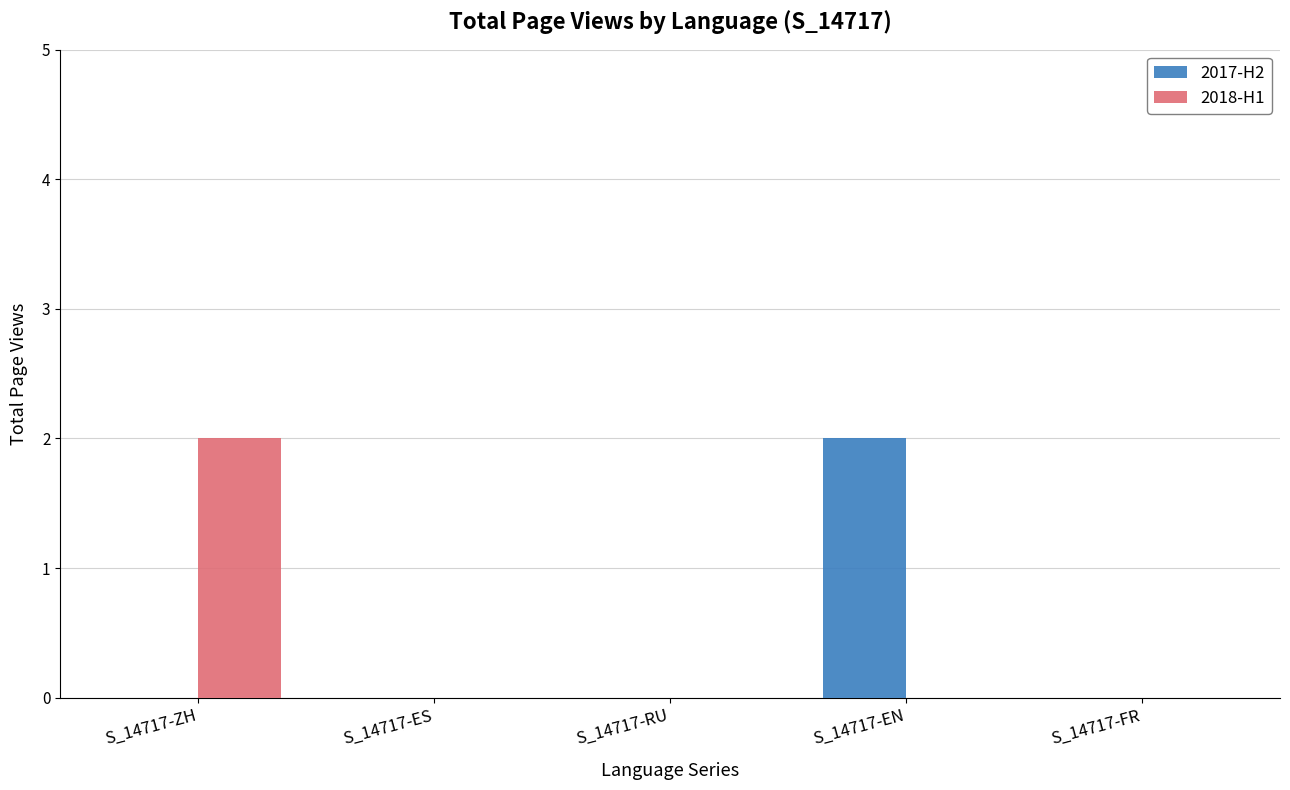

Reading left to right, extract all data points from this chart.

2017-H2: S_14717-ZH=0	S_14717-ES=0	S_14717-RU=0	S_14717-EN=2	S_14717-FR=0
2018-H1: S_14717-ZH=2	S_14717-ES=0	S_14717-RU=0	S_14717-EN=0	S_14717-FR=0